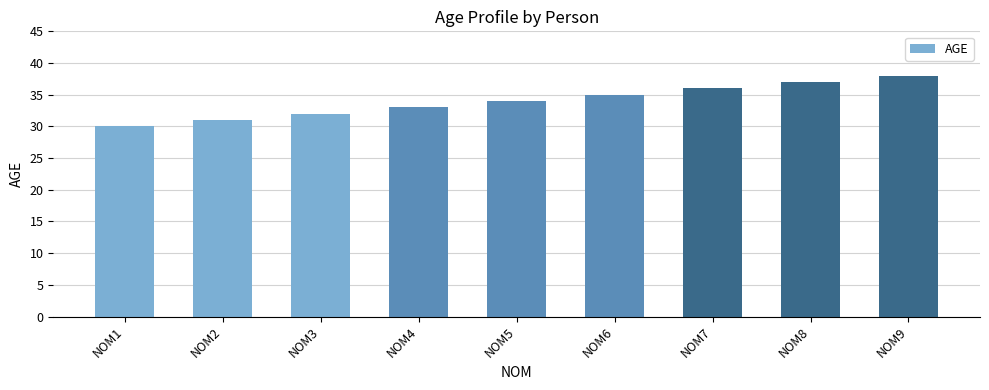

What is the value of the 9th bar from the left?

38